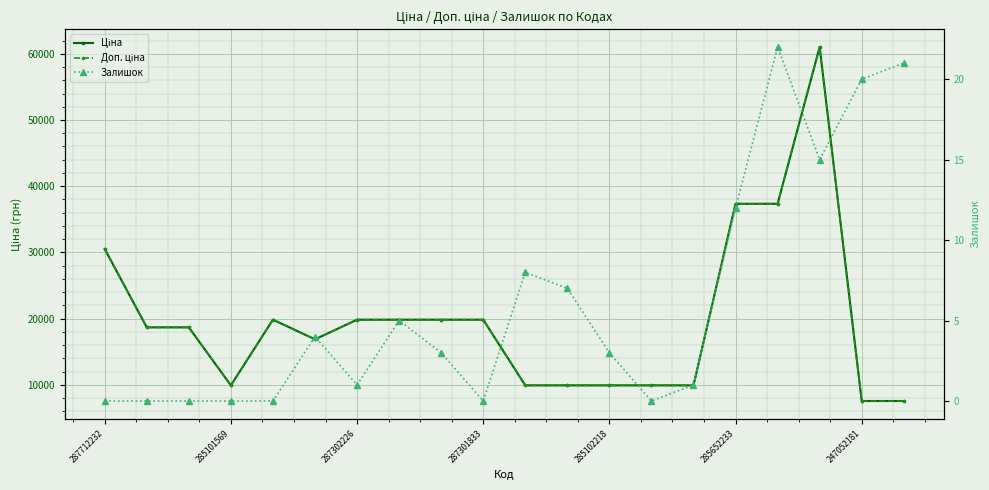

Between 247052181 and 287712232, which is larger?

287712232